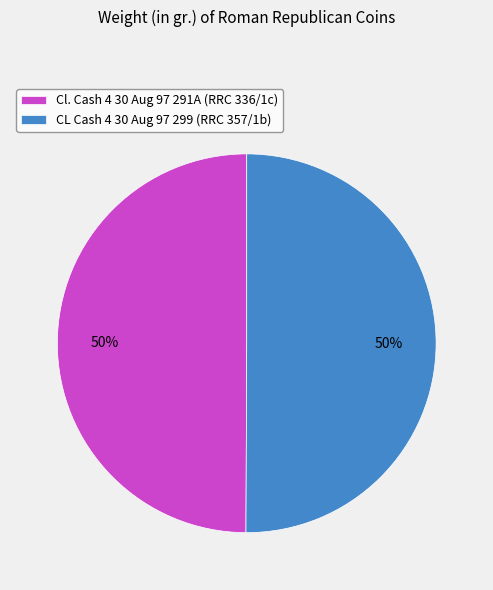

What is the ratio of the value at CL Cash 4 30 Aug 97 299 (RRC 357/1b) to the value at Cl. Cash 4 30 Aug 97 291A (RRC 336/1c)?

1.0